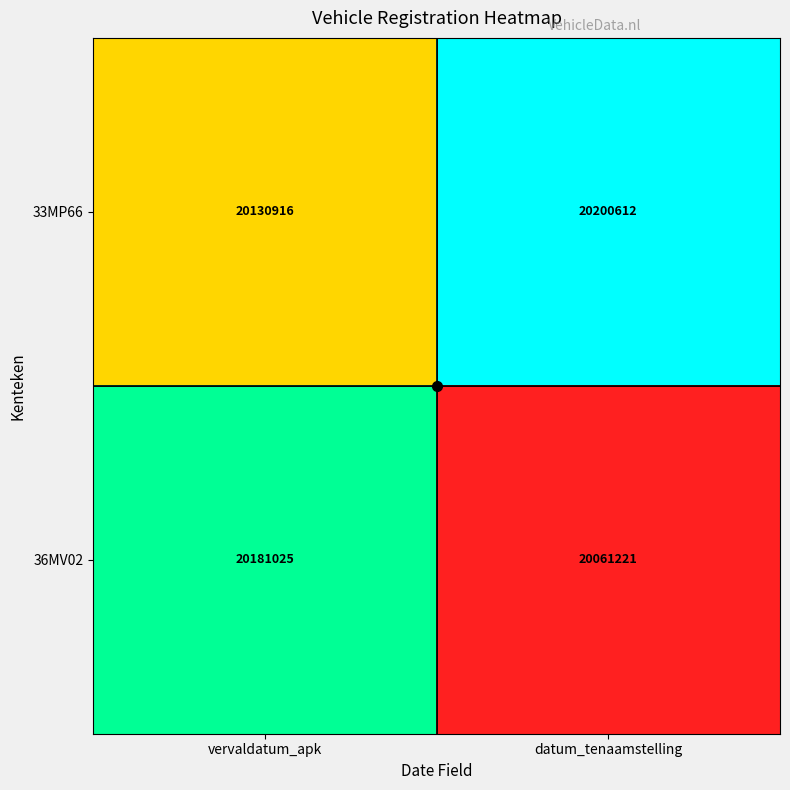

True or false: 36MV02 has a value of 32801984 at vervaldatum_apk.

False